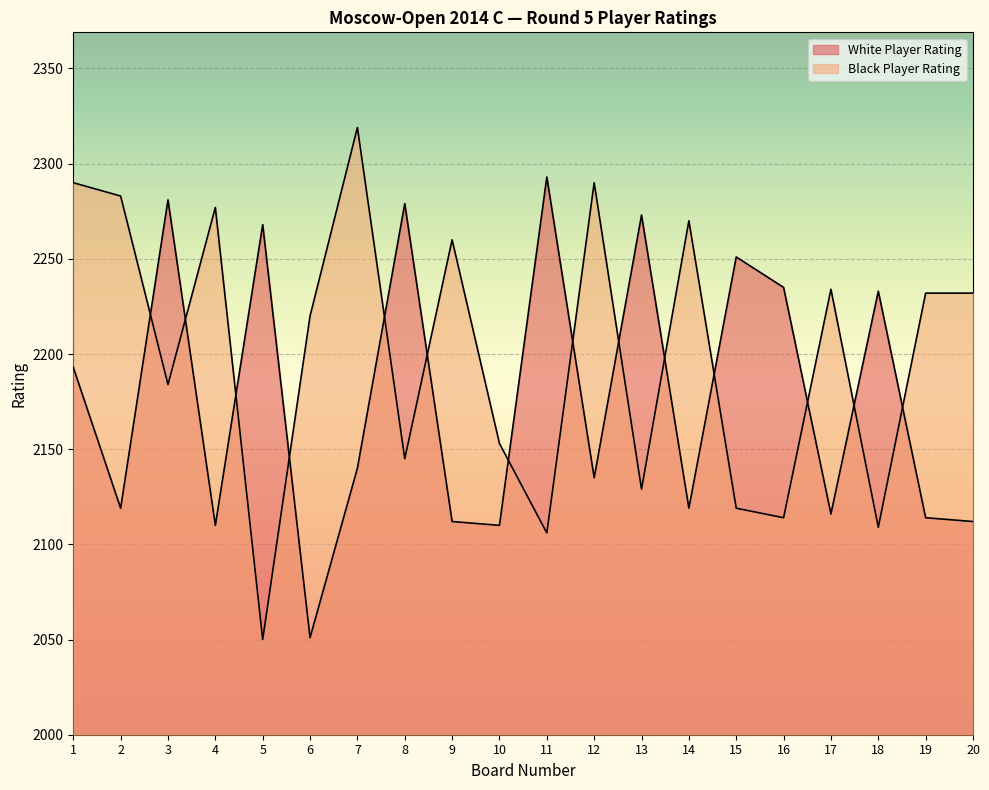

Reading right to left, what are all the values shown in this chart?

White Player Rating: 2112	2114	2233	2116	2235	2251	2119	2273	2135	2293	2110	2112	2279	2140	2051	2268	2110	2281	2119	2193
Black Player Rating: 2232	2232	2109	2234	2114	2119	2270	2129	2290	2106	2153	2260	2145	2319	2220	2050	2277	2184	2283	2290